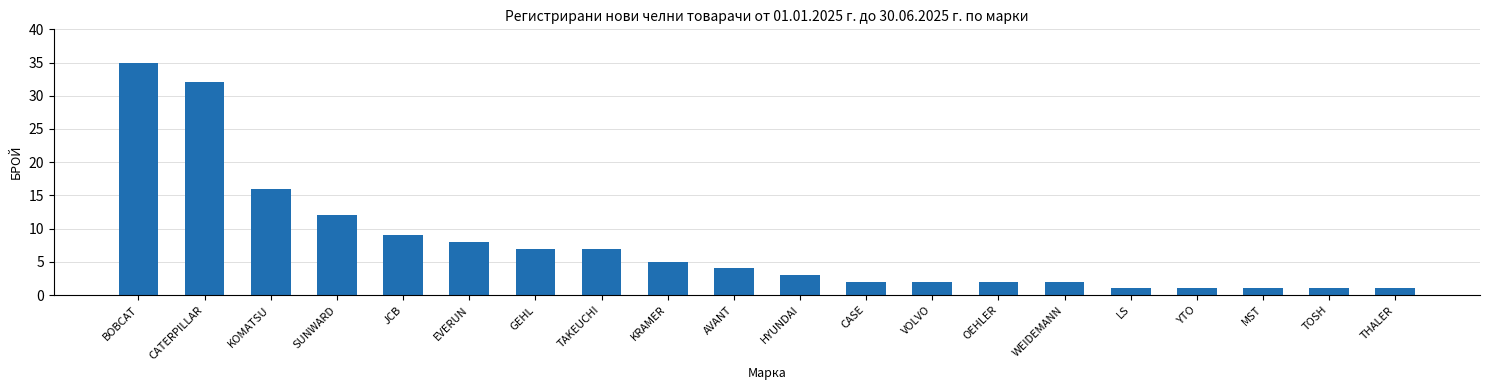

What is the label of the 19th bar from the right?

CATERPILLAR